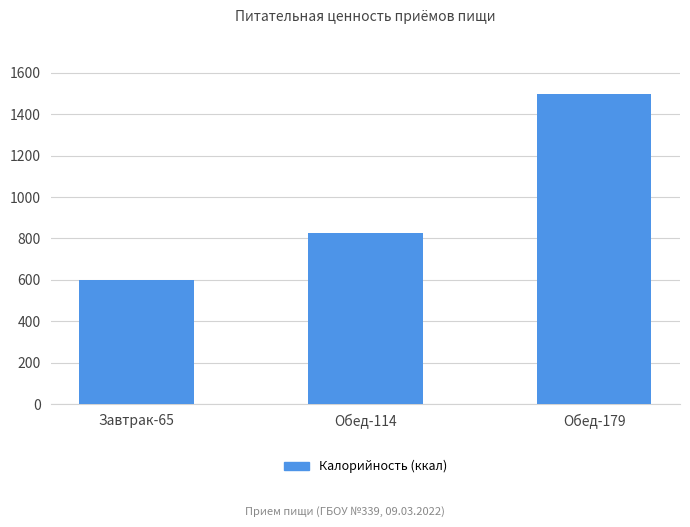

Where is the data nearest to the value 1049?

Обед-114